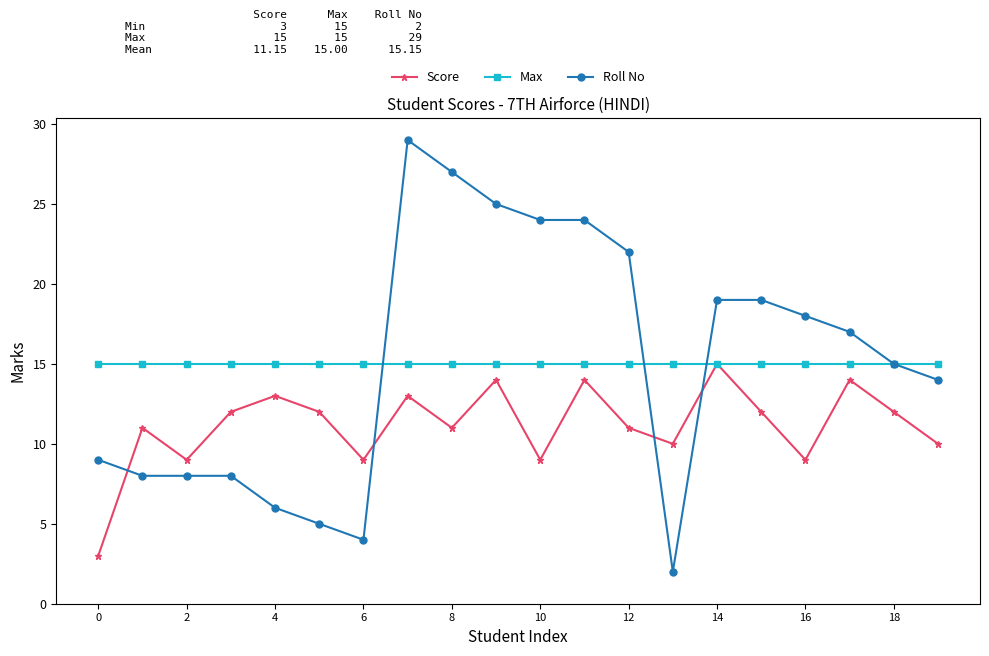

At how many categories does at least one series exceed 23?

5